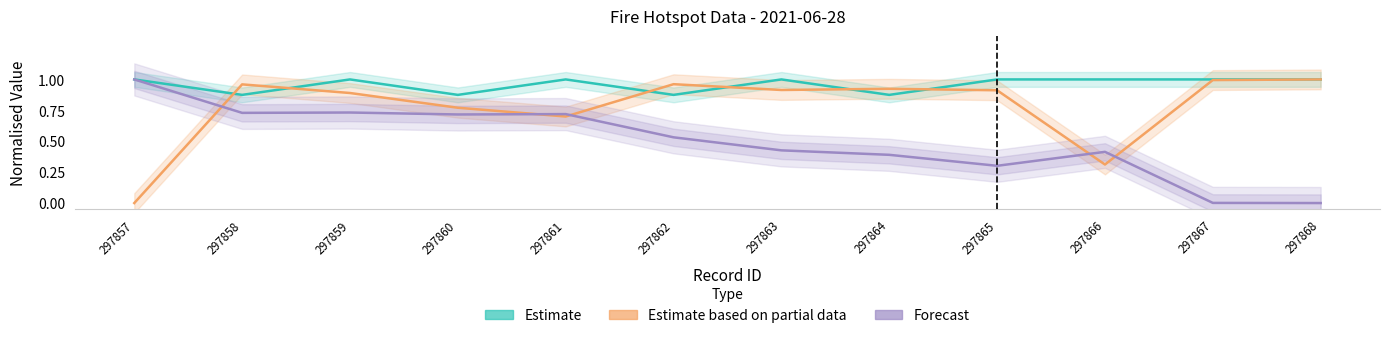

How many lines are shown in the chart?

3